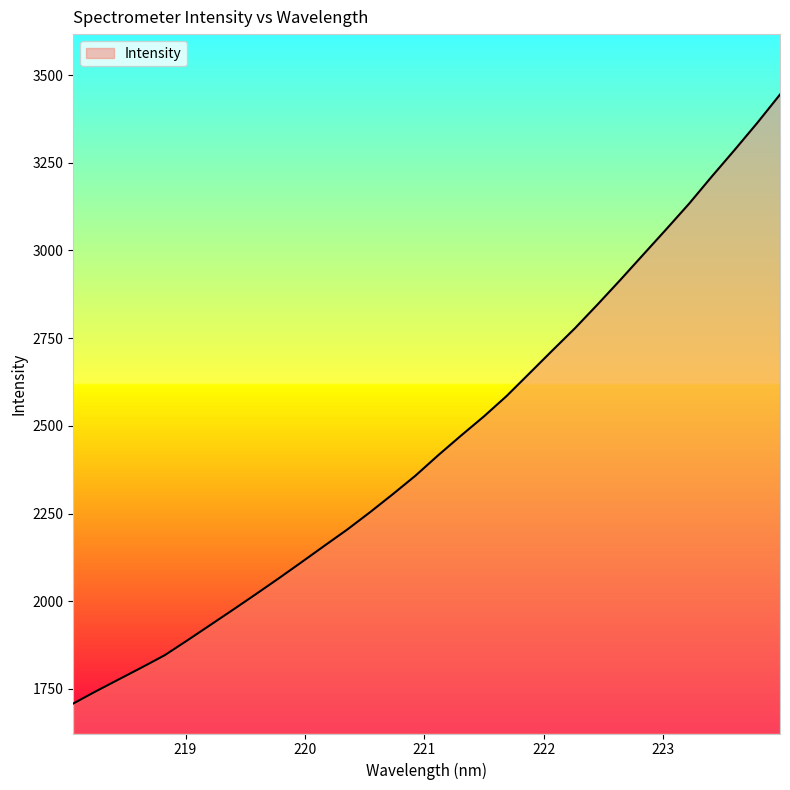

What is the greatest value displayed?

3444.4